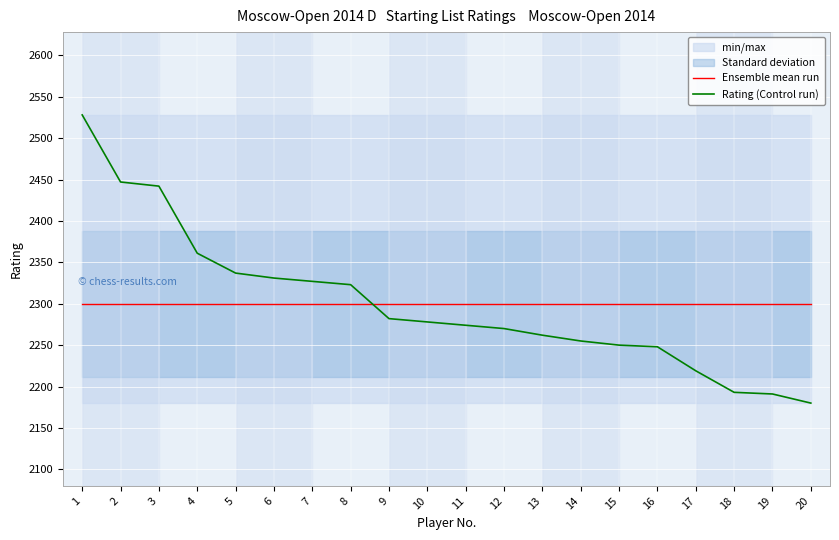

Reading right to left, what are all the values shown in this chart?

Ensemble mean run: 20=2299.9	19=2299.9	18=2299.9	17=2299.9	16=2299.9	15=2299.9	14=2299.9	13=2299.9	12=2299.9	11=2299.9	10=2299.9	9=2299.9	8=2299.9	7=2299.9	6=2299.9	5=2299.9	4=2299.9	3=2299.9	2=2299.9	1=2299.9
Rating (Control run): 20=2180.0	19=2191.0	18=2193.0	17=2219.0	16=2248.0	15=2250.0	14=2255.0	13=2262.0	12=2270.0	11=2274.0	10=2278.0	9=2282.0	8=2323.0	7=2327.0	6=2331.0	5=2337.0	4=2361.0	3=2442.0	2=2447.0	1=2528.0